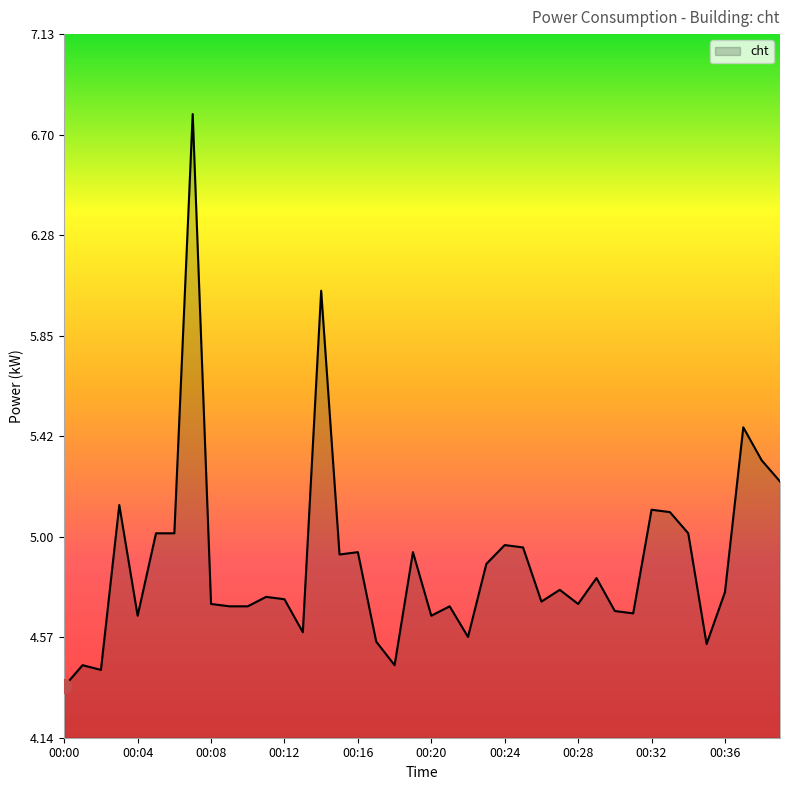

How many lines are shown in the chart?

1